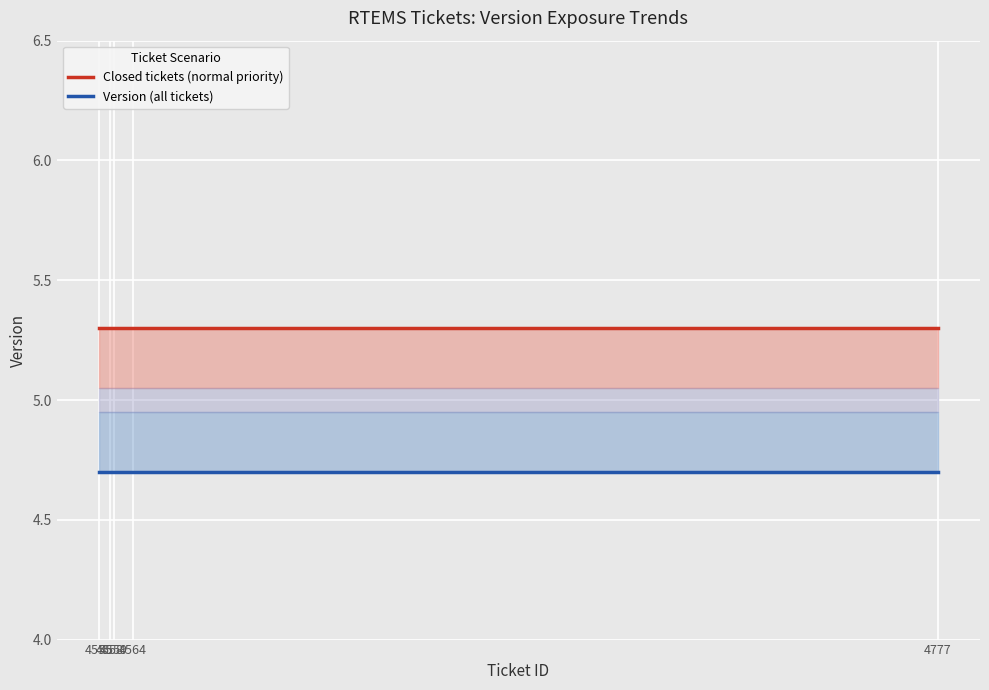

List the labels in order of Version (all tickets) value, largest first.

4555, 4558, 4559, 4564, 4777